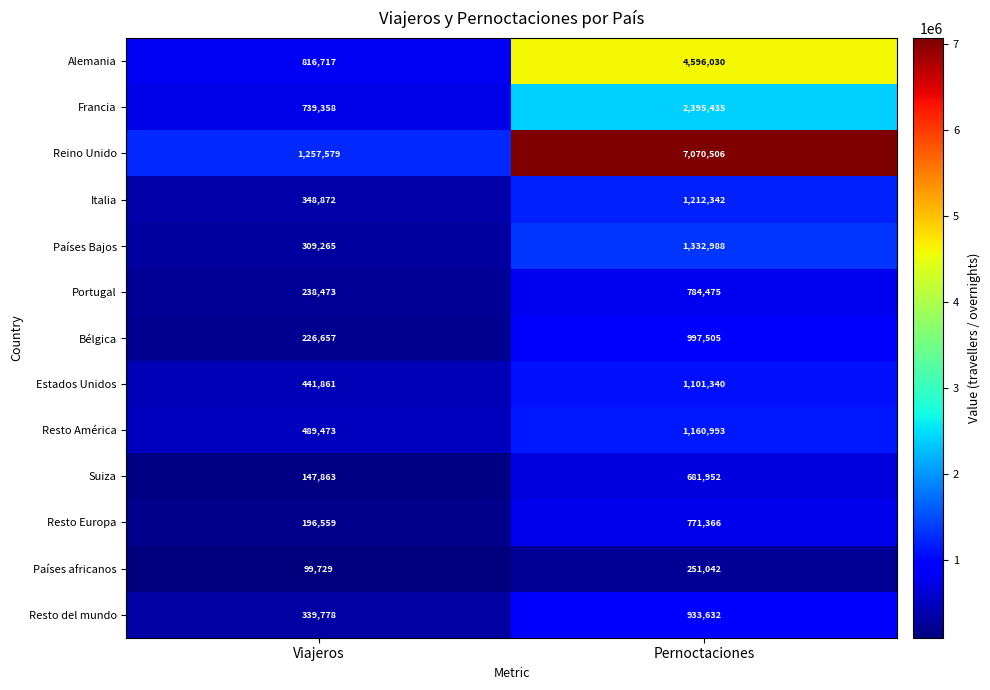

What is the difference between the Alemania values at Pernoctaciones and Viajeros?

3779313